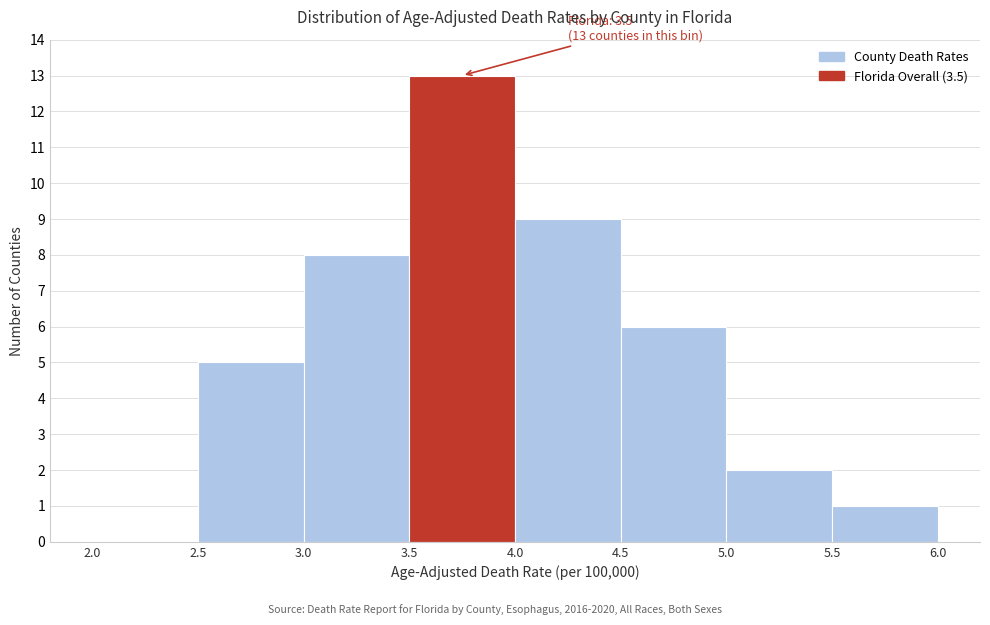

Over which range of the x-axis is the bar tallest?

3.5 to 4.0